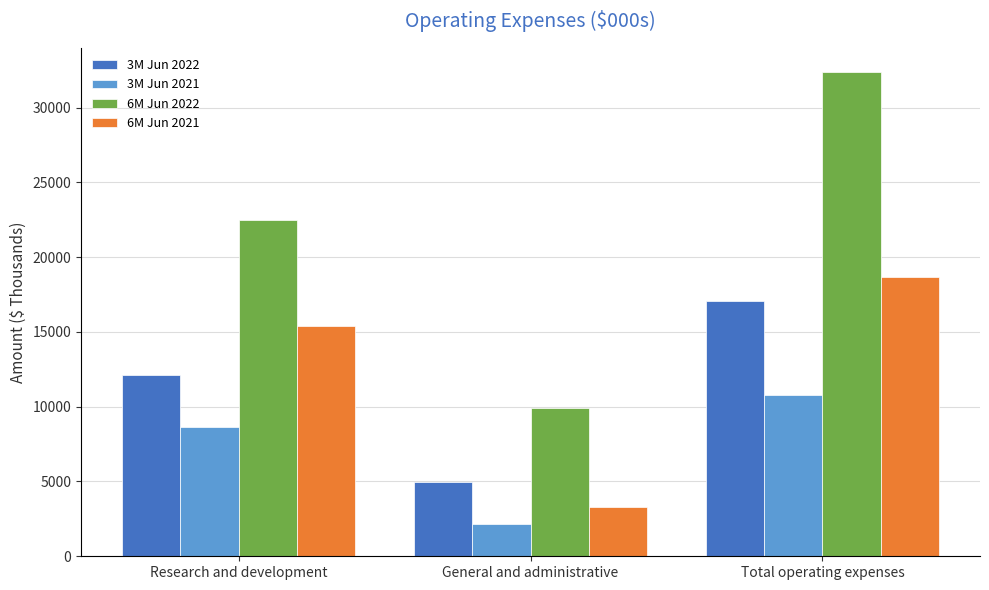

Count the 6M Jun 2021 values in the range 3293 to 18694.

3